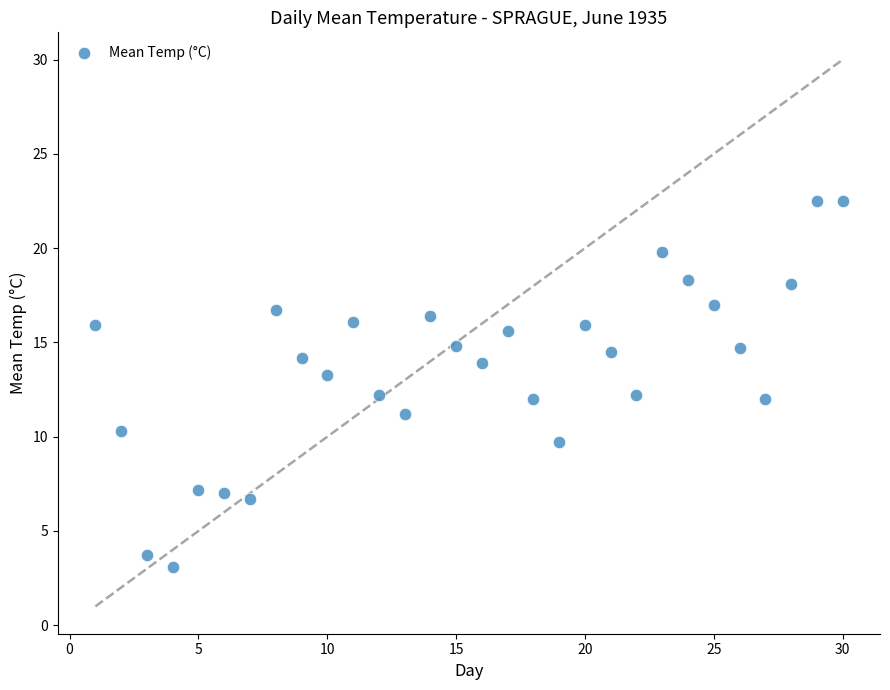

What is the range of Y values (max minus min)?

19.4